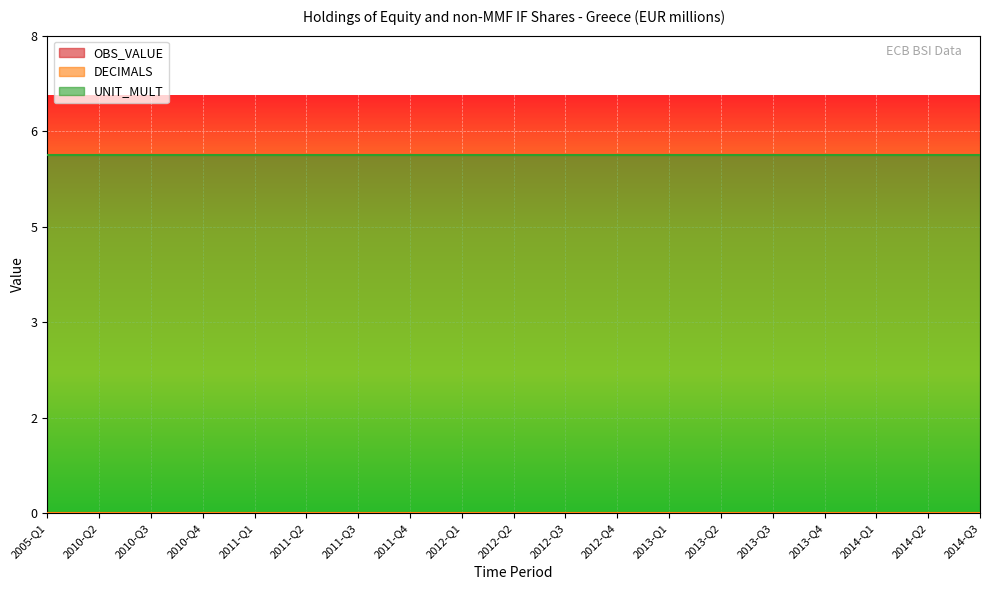

What is the label of the 12th point from the left?

2012-Q4